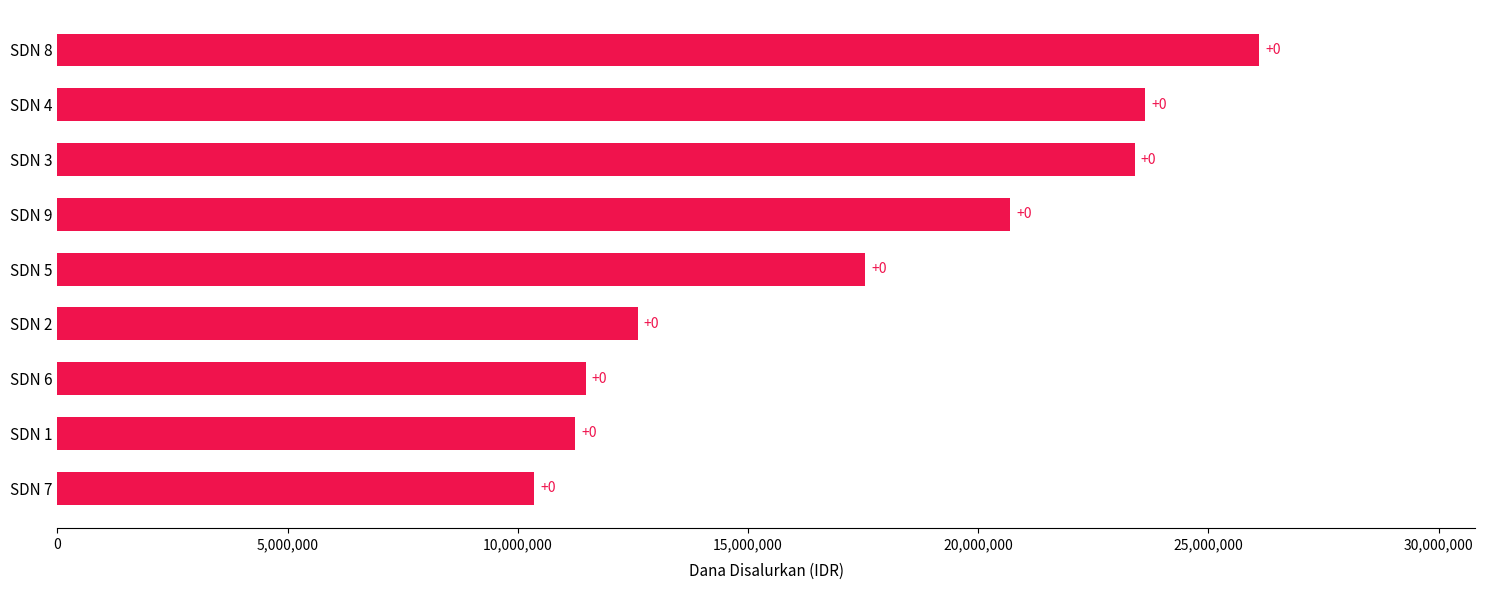

Are the bars grouped side by side (vs. stacked)?

No